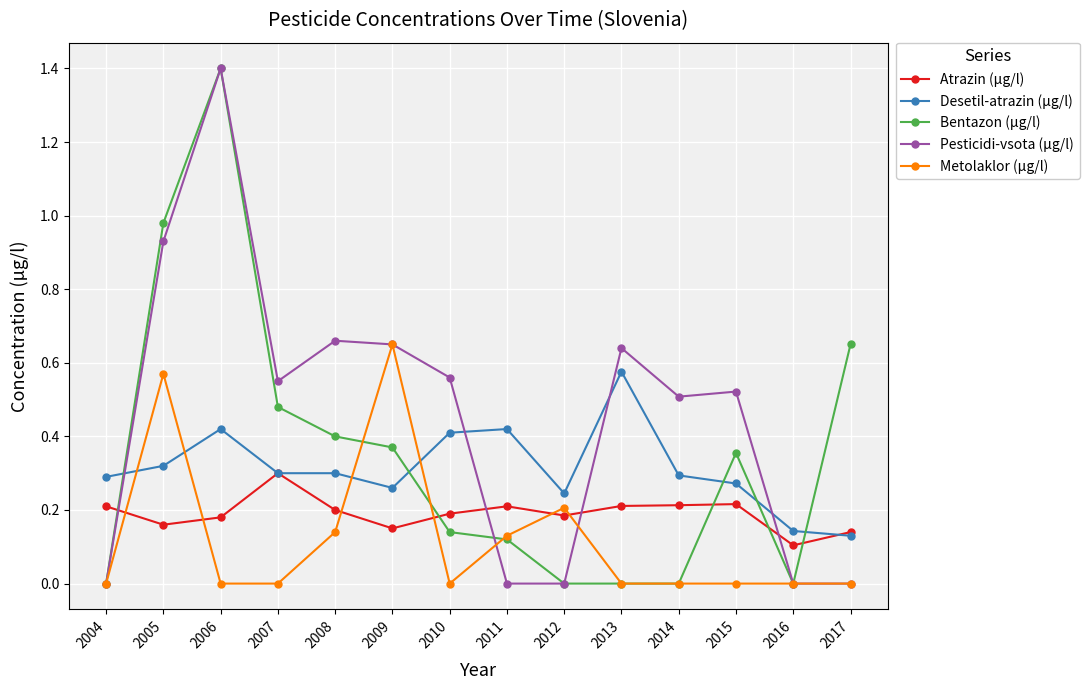

The Atrazin (µg/l) series shows 0.0 at 2005. True or false?

False